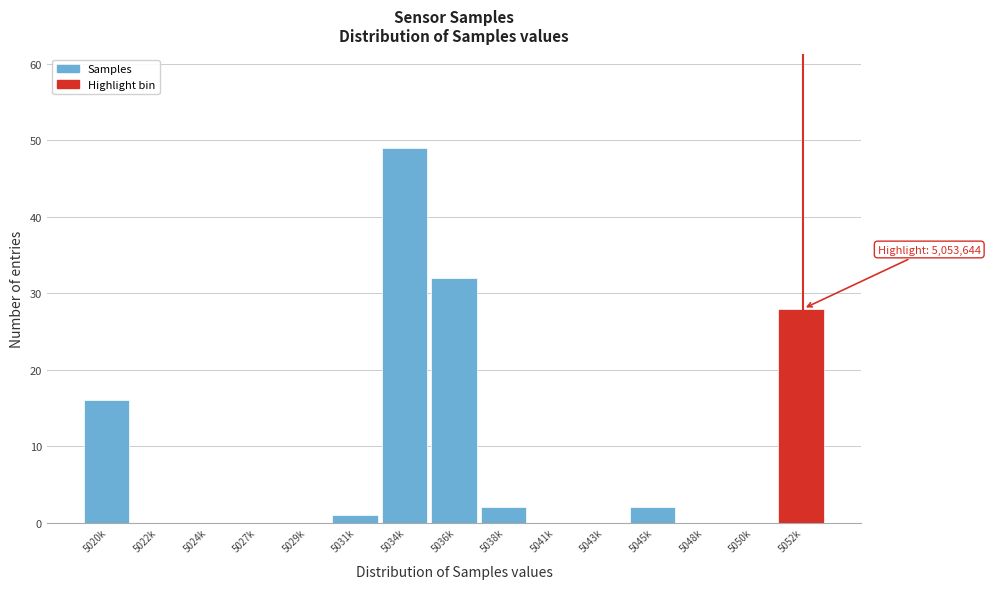

Reading left to right, extract all data points from this chart.

5020k=16	5022k=0	5024k=0	5027k=0	5029k=0	5031k=1	5034k=49	5036k=32	5038k=2	5041k=0	5043k=0	5045k=2	5048k=0	5050k=0	5052k=28